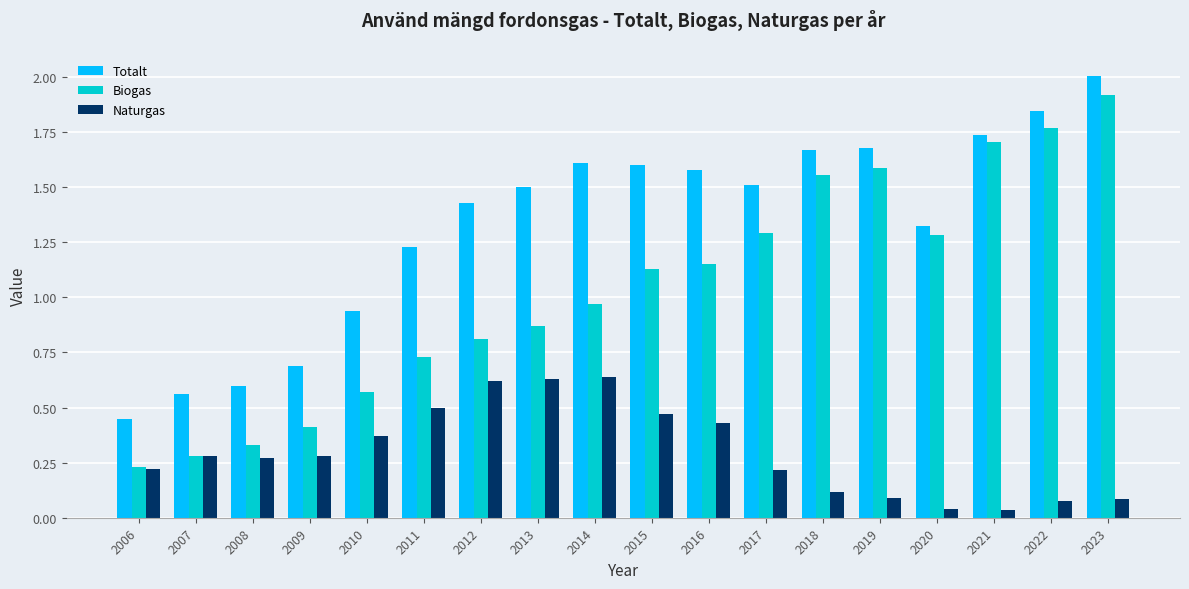

At how many categories does at least one series exceed 0?

18